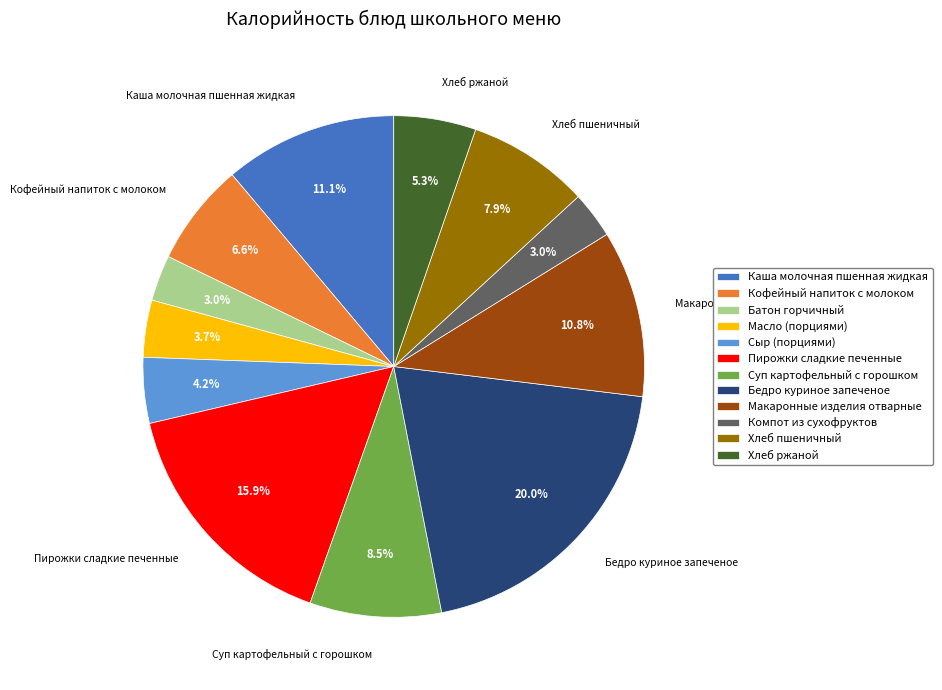

Combined, what portion of the pie is Хлеб ржаной and Суп картофельный с горошком?

13.8%